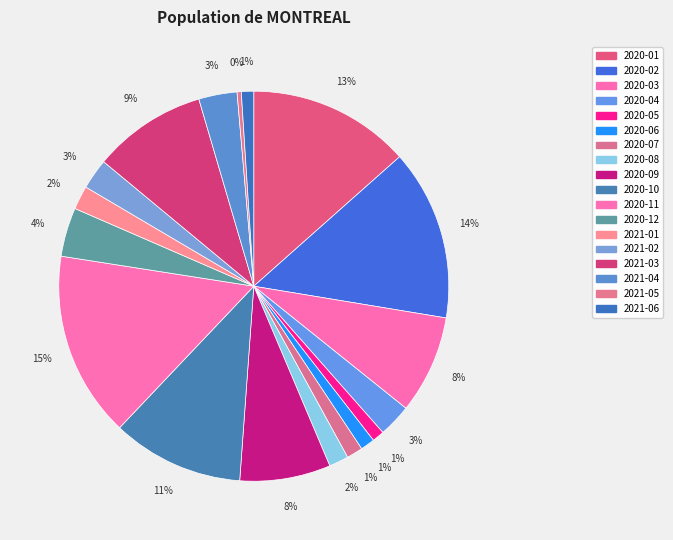

Between 2020-02 and 2021-06, which is larger?

2020-02